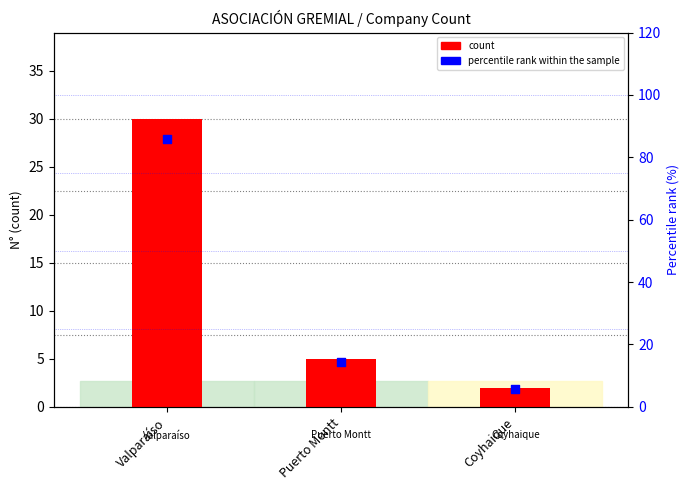

Between Puerto Montt and Valparaíso, which is larger?

Valparaíso